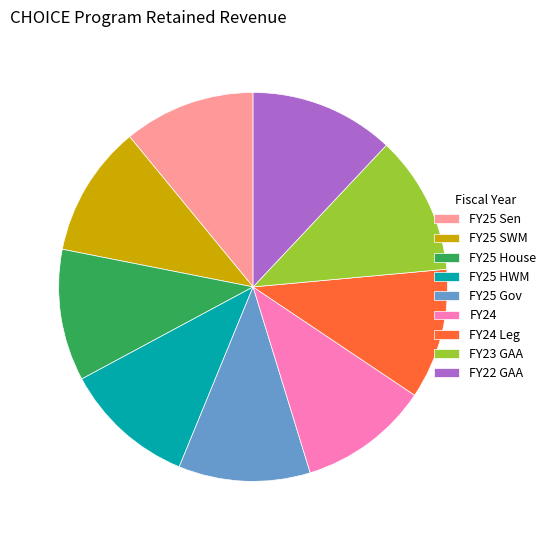

Is it true that FY22 GAA is 12% of the pie?

True